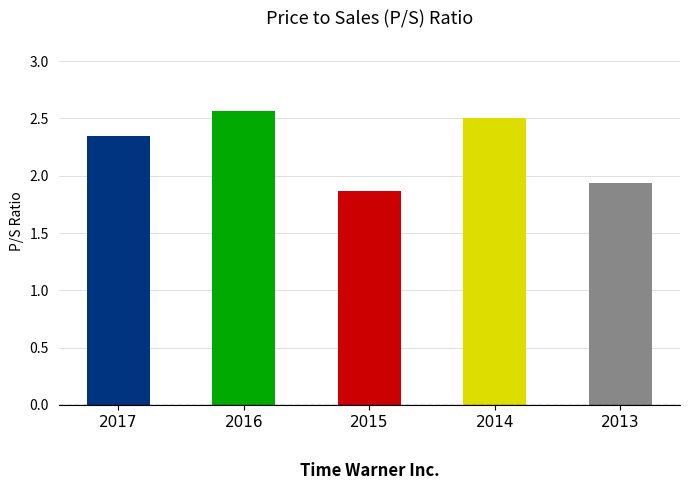

Is it true that the value at 2015 is 1.9?

True